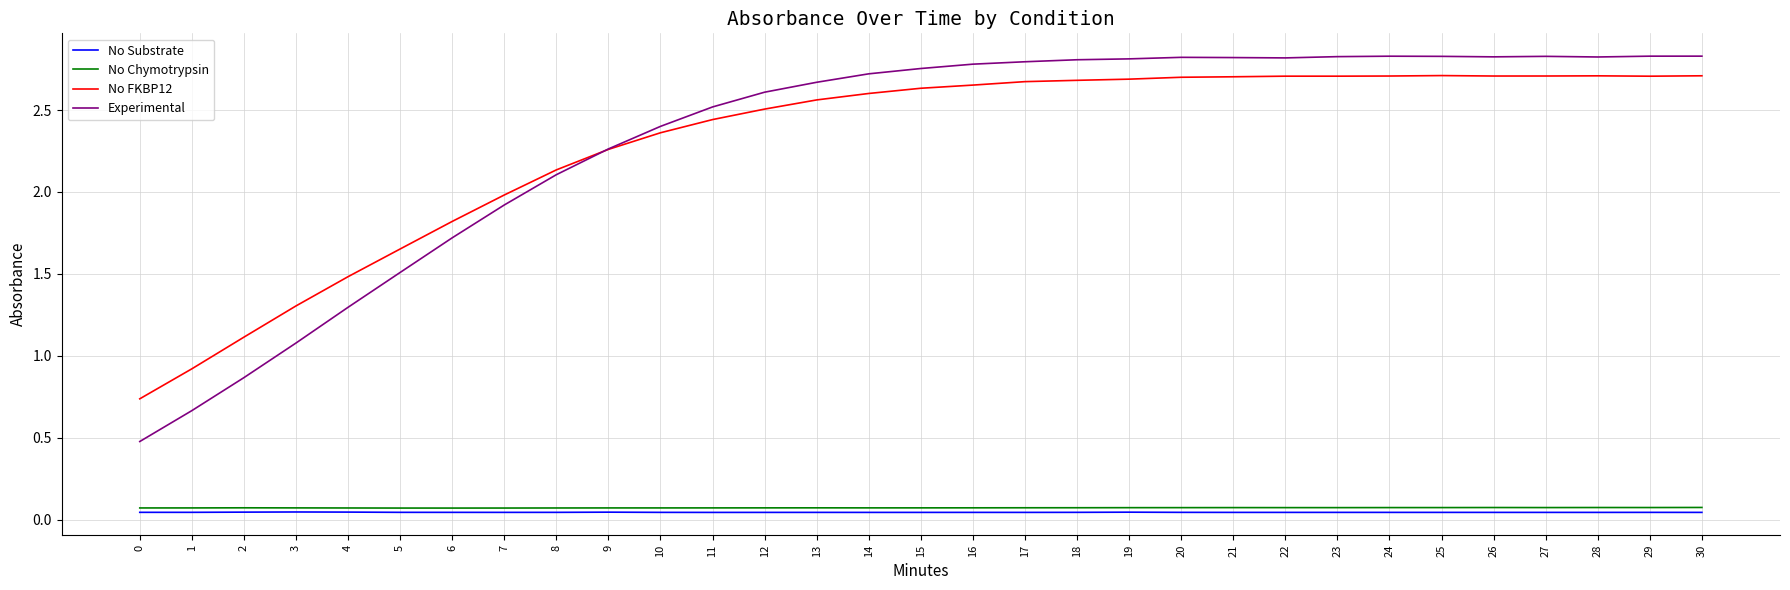

Which series changed the most between 0 and 6?

Experimental